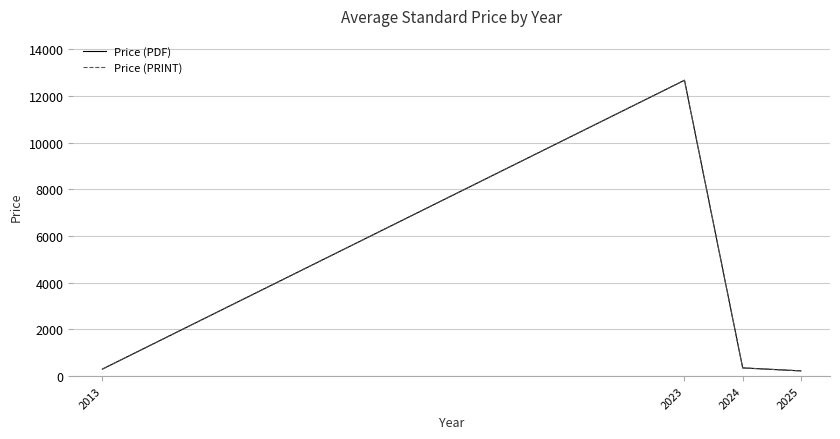

In Price (PRINT), how many points are higher than both neighbors (excluding endpoints)?

1